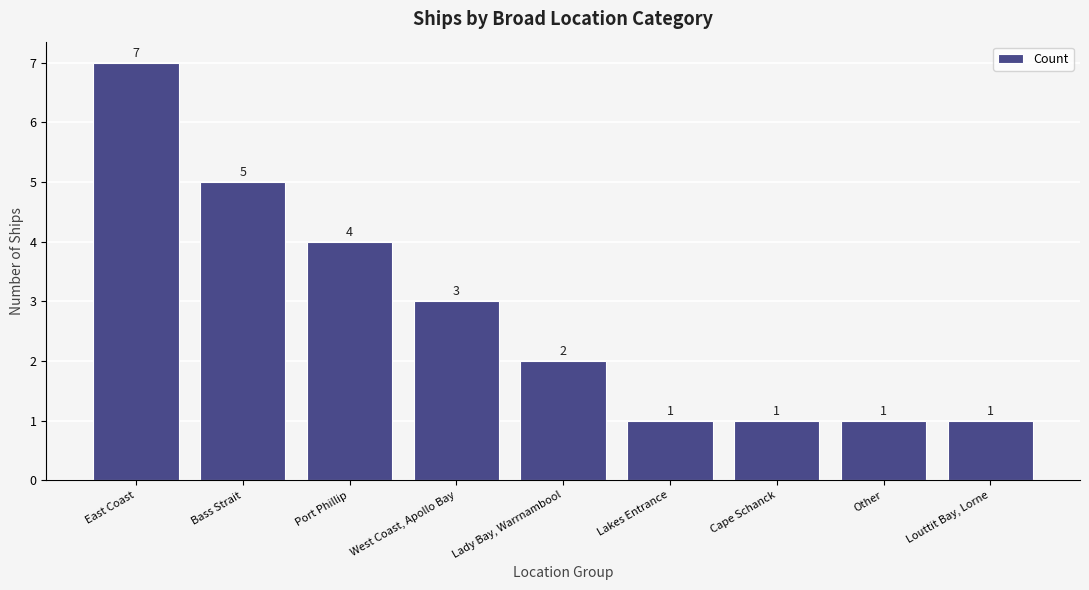

What is the greatest value displayed?

7